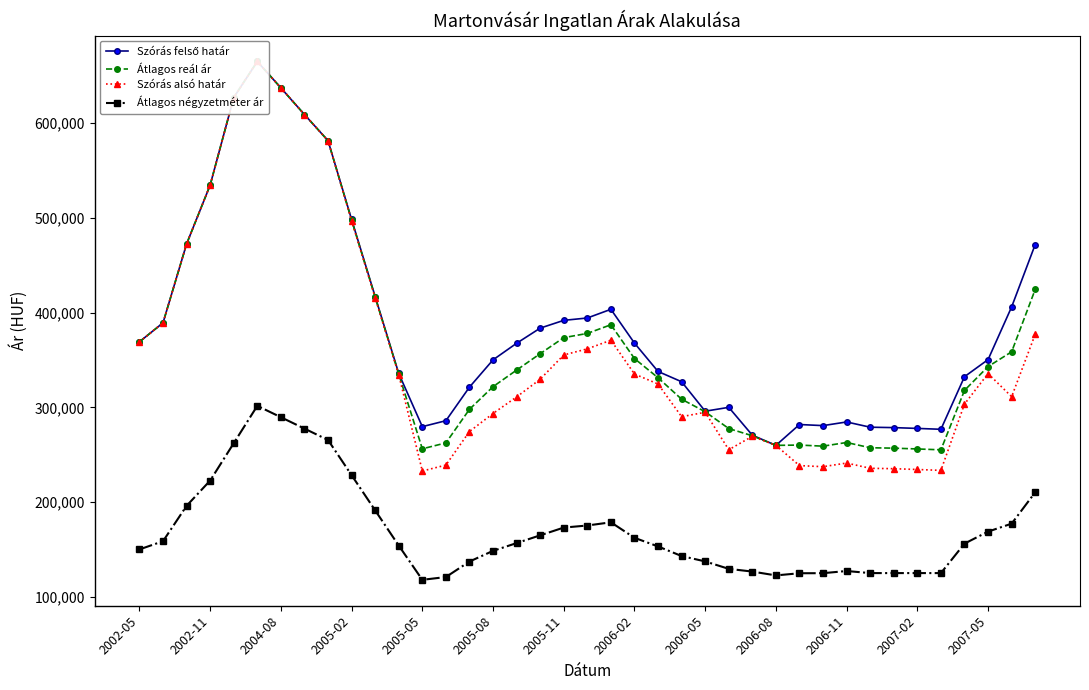

What is the average value of the Átlagos reál ár series?

370549